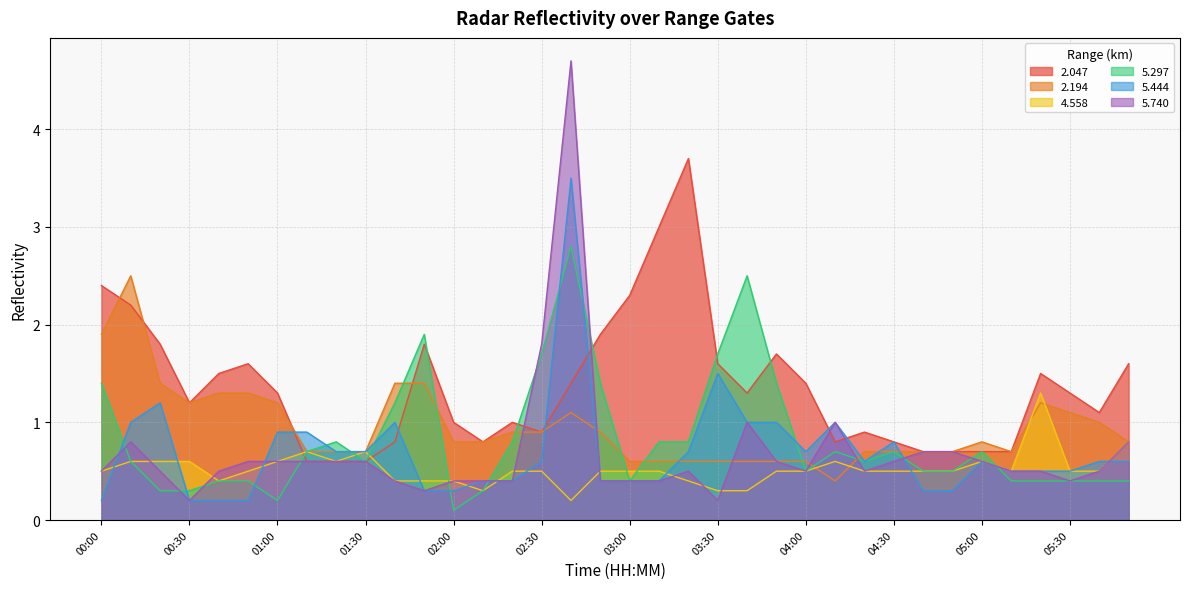

Reading left to right, what are all the values shown in this chart?

2.047: 00:00=2.4	00:10=2.2	00:20=1.8	00:30=1.2	00:40=1.5	00:50=1.6	01:00=1.3	01:10=0.6	01:20=0.6	01:30=0.6	01:40=0.8	01:50=1.8	02:00=1.0	02:10=0.8	02:20=1.0	02:30=0.9	02:40=1.4	02:50=1.9	03:00=2.3	03:10=3.0	03:20=3.7	03:30=1.6	03:40=1.3	03:50=1.7	04:00=1.4	04:10=0.8	04:20=0.9	04:30=0.8	04:40=0.7	04:50=0.7	05:00=0.7	05:10=0.7	05:20=1.5	05:30=1.3	06:00=1.1	06:10=1.6
2.194: 00:00=1.9	00:10=2.5	00:20=1.4	00:30=1.2	00:40=1.3	00:50=1.3	01:00=1.2	01:10=0.7	01:20=0.7	01:30=0.7	01:40=1.4	01:50=1.4	02:00=0.8	02:10=0.8	02:20=0.9	02:30=0.9	02:40=1.1	02:50=0.9	03:00=0.6	03:10=0.6	03:20=0.6	03:30=0.6	03:40=0.6	03:50=0.6	04:00=0.6	04:10=0.4	04:20=0.7	04:30=0.7	04:40=0.7	04:50=0.7	05:00=0.8	05:10=0.7	05:20=1.2	05:30=1.1	06:00=1.0	06:10=0.8
4.558: 00:00=0.5	00:10=0.6	00:20=0.6	00:30=0.6	00:40=0.4	00:50=0.5	01:00=0.6	01:10=0.7	01:20=0.6	01:30=0.7	01:40=0.4	01:50=0.4	02:00=0.4	02:10=0.3	02:20=0.5	02:30=0.5	02:40=0.2	02:50=0.5	03:00=0.5	03:10=0.5	03:20=0.4	03:30=0.3	03:40=0.3	03:50=0.5	04:00=0.5	04:10=0.6	04:20=0.5	04:30=0.5	04:40=0.5	04:50=0.5	05:00=0.6	05:10=0.5	05:20=1.3	05:30=0.5	06:00=0.5	06:10=0.8
5.297: 00:00=1.4	00:10=0.6	00:20=0.3	00:30=0.3	00:40=0.4	00:50=0.4	01:00=0.2	01:10=0.7	01:20=0.8	01:30=0.6	01:40=1.2	01:50=1.9	02:00=0.1	02:10=0.3	02:20=0.8	02:30=1.7	02:40=2.8	02:50=1.4	03:00=0.4	03:10=0.8	03:20=0.8	03:30=1.7	03:40=2.5	03:50=1.4	04:00=0.5	04:10=0.7	04:20=0.6	04:30=0.7	04:40=0.5	04:50=0.5	05:00=0.7	05:10=0.4	05:20=0.4	05:30=0.4	06:00=0.4	06:10=0.4
5.444: 00:00=0.2	00:10=1.0	00:20=1.2	00:30=0.2	00:40=0.2	00:50=0.2	01:00=0.9	01:10=0.9	01:20=0.7	01:30=0.7	01:40=1.0	01:50=0.3	02:00=0.3	02:10=0.4	02:20=0.4	02:30=0.6	02:40=3.5	02:50=0.4	03:00=0.4	03:10=0.4	03:20=0.7	03:30=1.5	03:40=1.0	03:50=1.0	04:00=0.7	04:10=1.0	04:20=0.6	04:30=0.8	04:40=0.3	04:50=0.3	05:00=0.6	05:10=0.5	05:20=0.5	05:30=0.5	06:00=0.6	06:10=0.6
5.740: 00:00=0.5	00:10=0.8	00:20=0.5	00:30=0.2	00:40=0.5	00:50=0.6	01:00=0.6	01:10=0.6	01:20=0.6	01:30=0.6	01:40=0.4	01:50=0.3	02:00=0.4	02:10=0.4	02:20=0.4	02:30=1.8	02:40=4.7	02:50=0.4	03:00=0.4	03:10=0.4	03:20=0.5	03:30=0.2	03:40=1.0	03:50=0.6	04:00=0.5	04:10=1.0	04:20=0.5	04:30=0.6	04:40=0.7	04:50=0.7	05:00=0.6	05:10=0.5	05:20=0.5	05:30=0.4	06:00=0.5	06:10=0.8